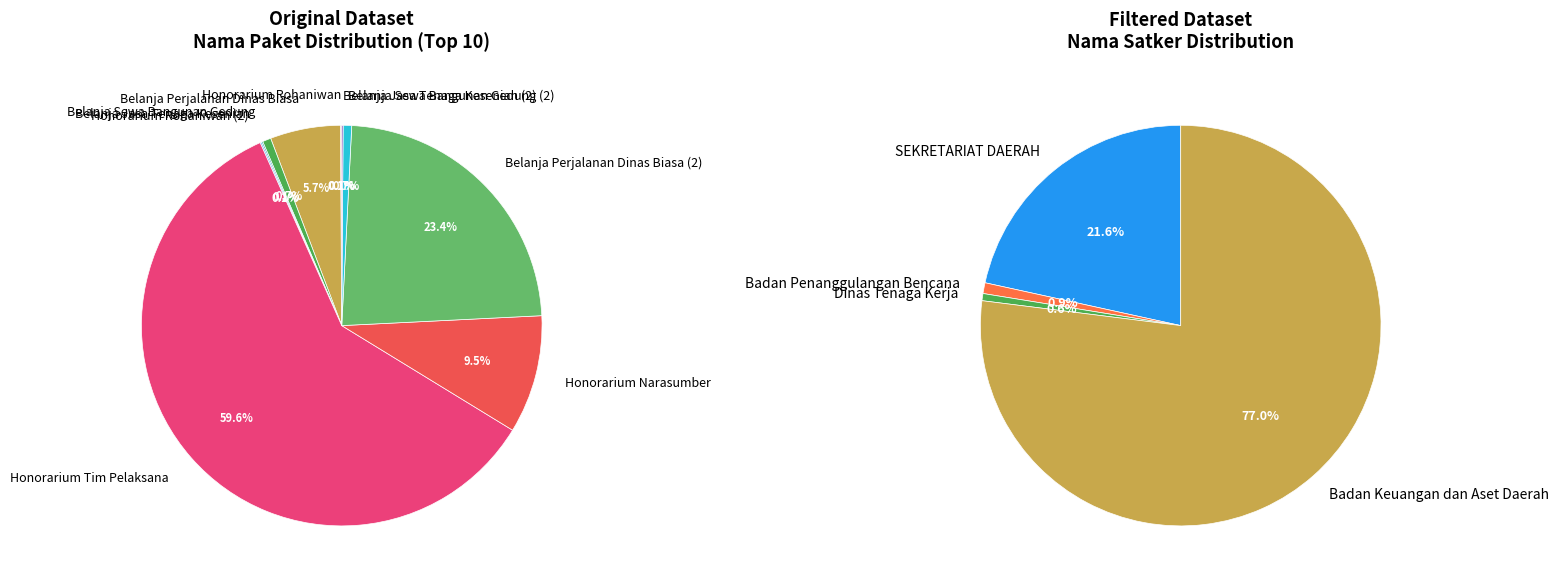

How many segments does this pie chart have?

10